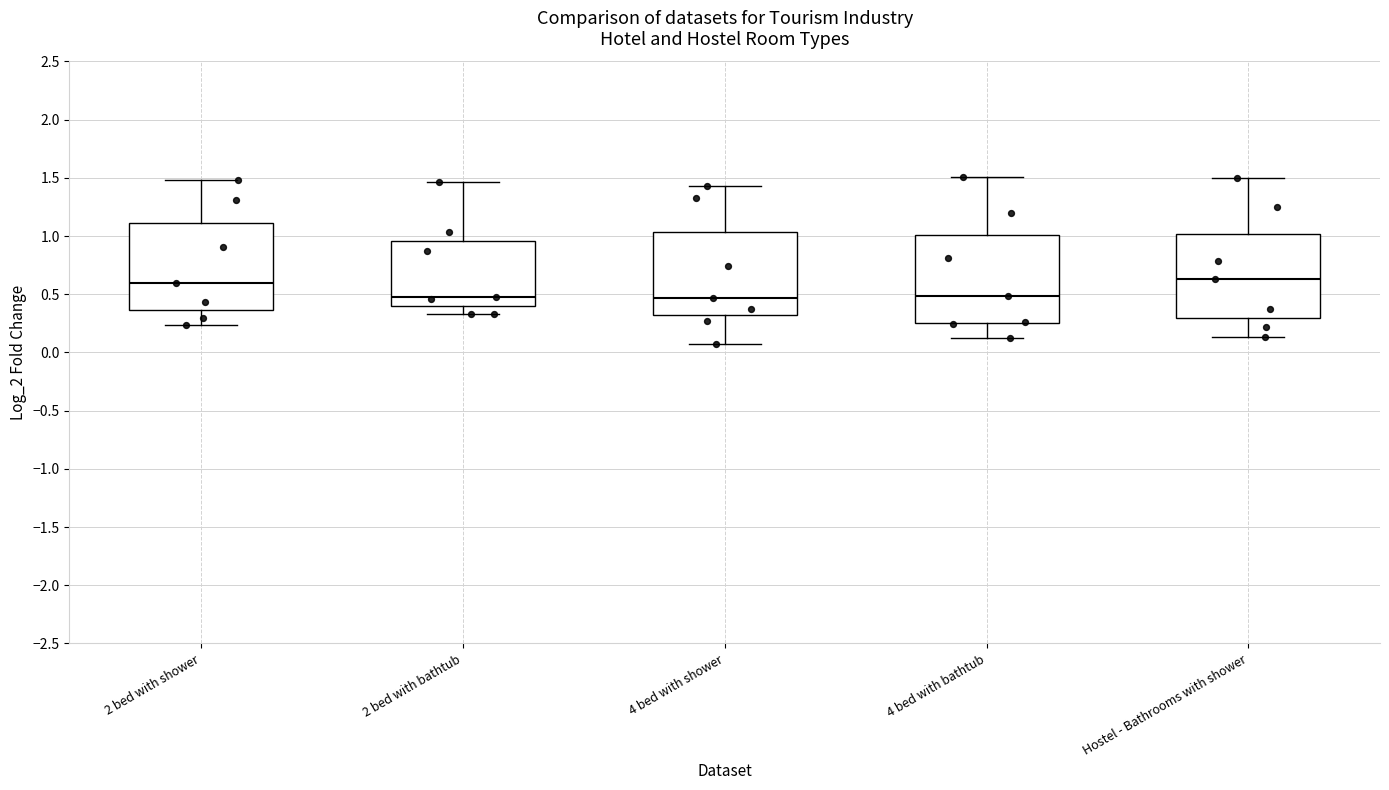

Reading left to right, transcribe this box plot: for each box, give where its median line is, the range the box spans, and where its two whiskers end, as read against the y-axis. The values are not printed on the chart, so give them approximately, as read against the axis.

2 bed with shower: median 0.60, box 0.35 to 1.10, whiskers 0.25 to 1.50
2 bed with bathtub: median 0.50, box 0.40 to 0.95, whiskers 0.35 to 1.45
4 bed with shower: median 0.45, box 0.30 to 1.05, whiskers 0.10 to 1.45
4 bed with bathtub: median 0.50, box 0.25 to 1.00, whiskers 0.10 to 1.50
Hostel - Bathrooms with shower: median 0.65, box 0.30 to 1.00, whiskers 0.15 to 1.50